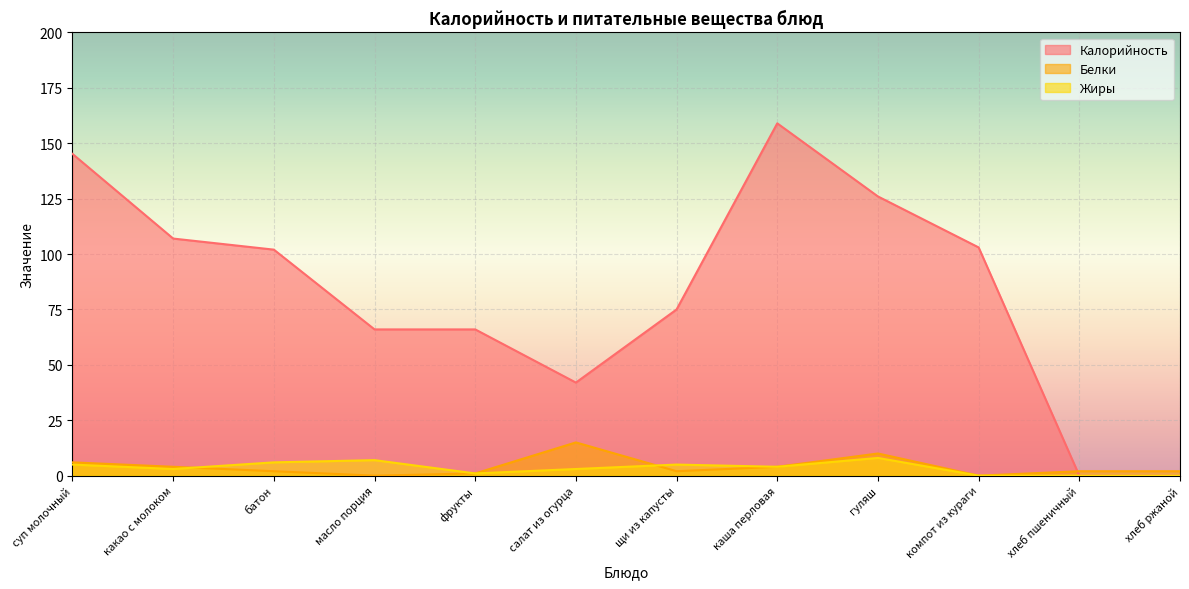

How many lines are shown in the chart?

3